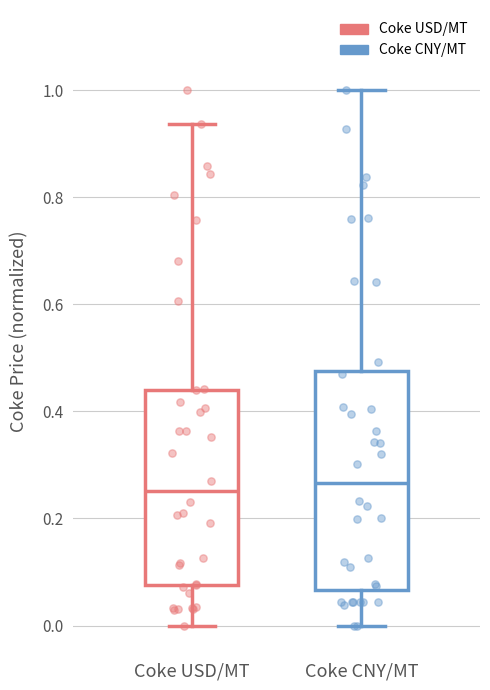

Comparing the boxes themselves (not the whiskers), which one is the tallest?

Coke CNY/MT